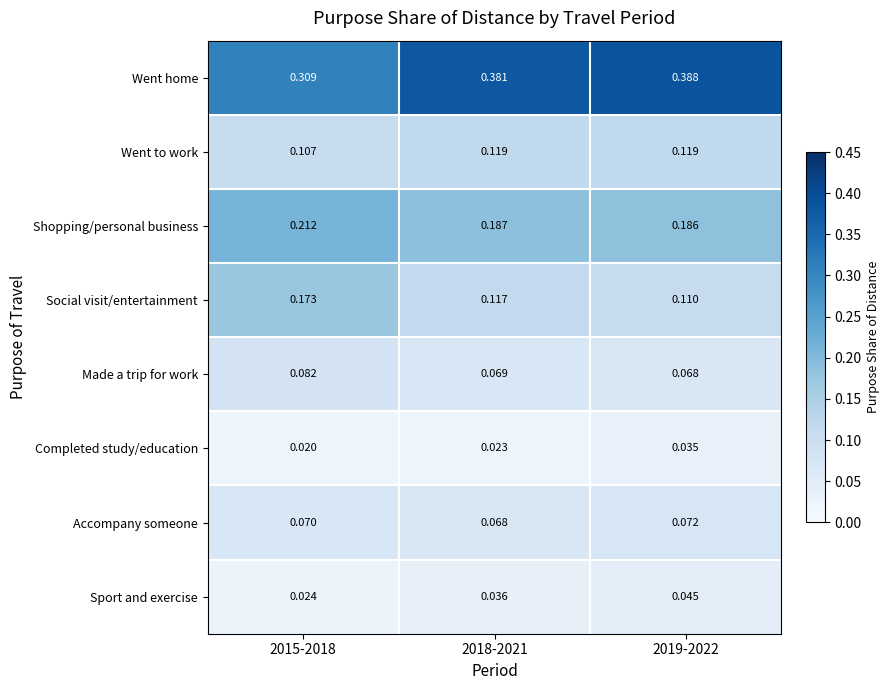

At 2015-2018, list the series in order from largest to smallest.

Went home, Shopping/personal business, Social visit/entertainment, Went to work, Made a trip for work, Accompany someone, Sport and exercise, Completed study/education